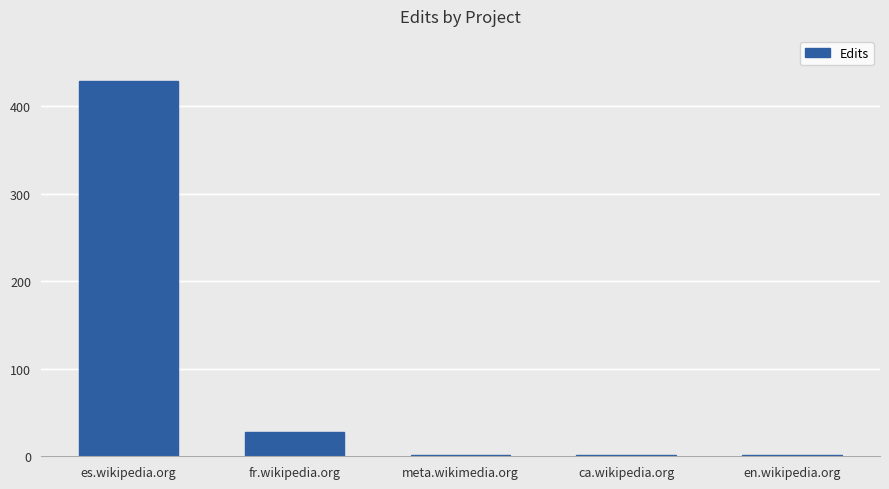

The value at es.wikipedia.org is 429. True or false?

True